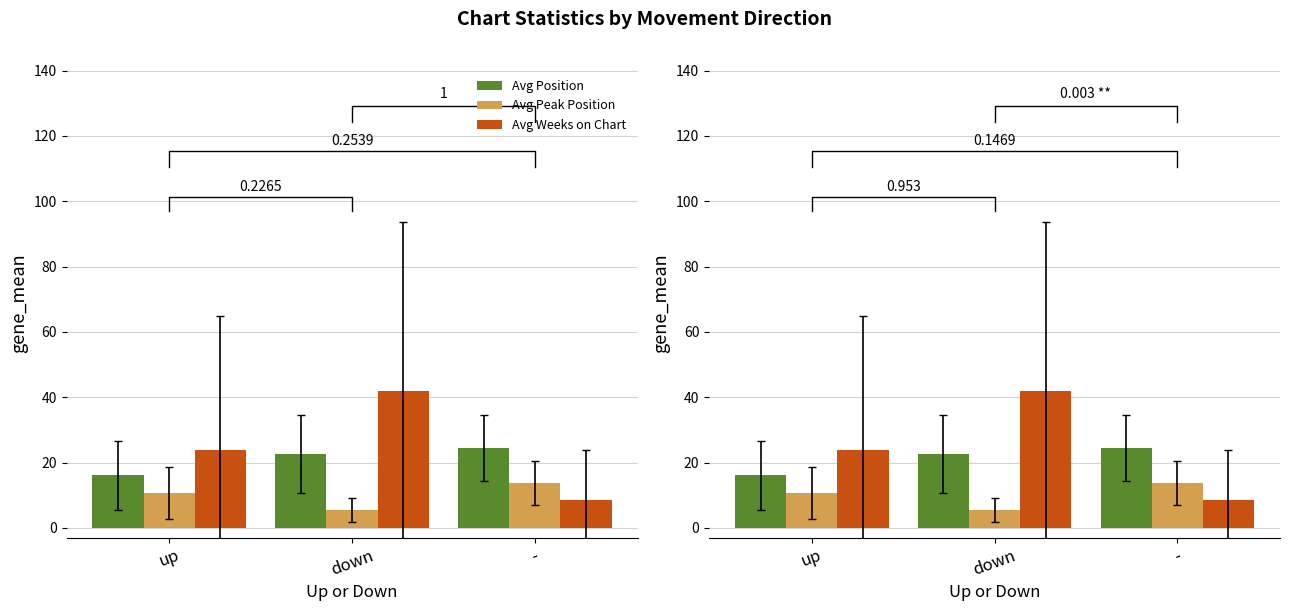

Which label corresponds to the largest value in the chart?

down